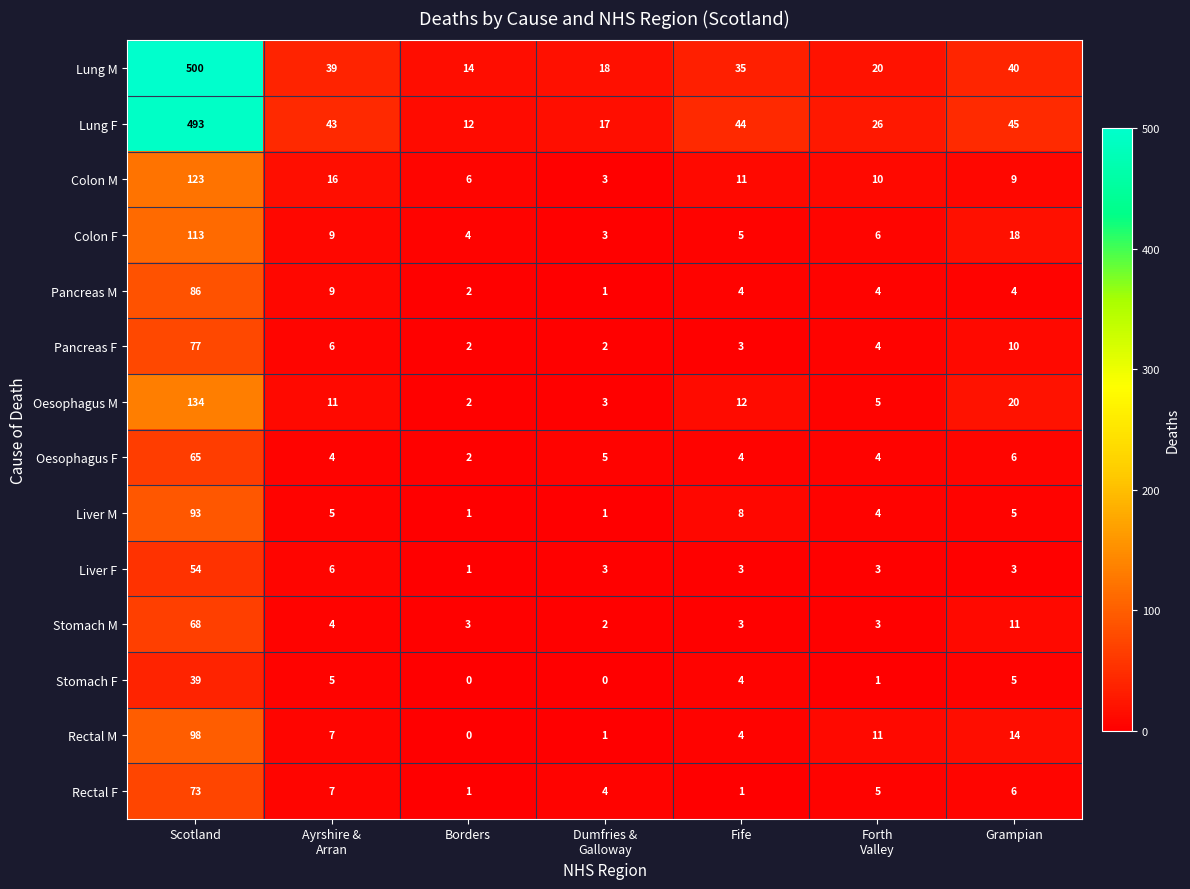

Is it true that Lung M equals 500 at Scotland?

True